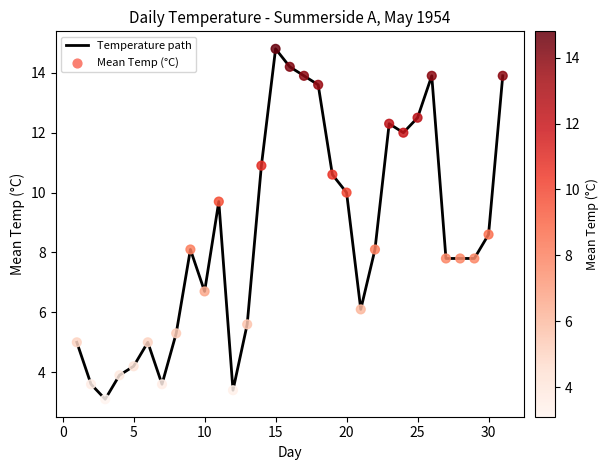

What is the maximum value shown in the chart?

14.8